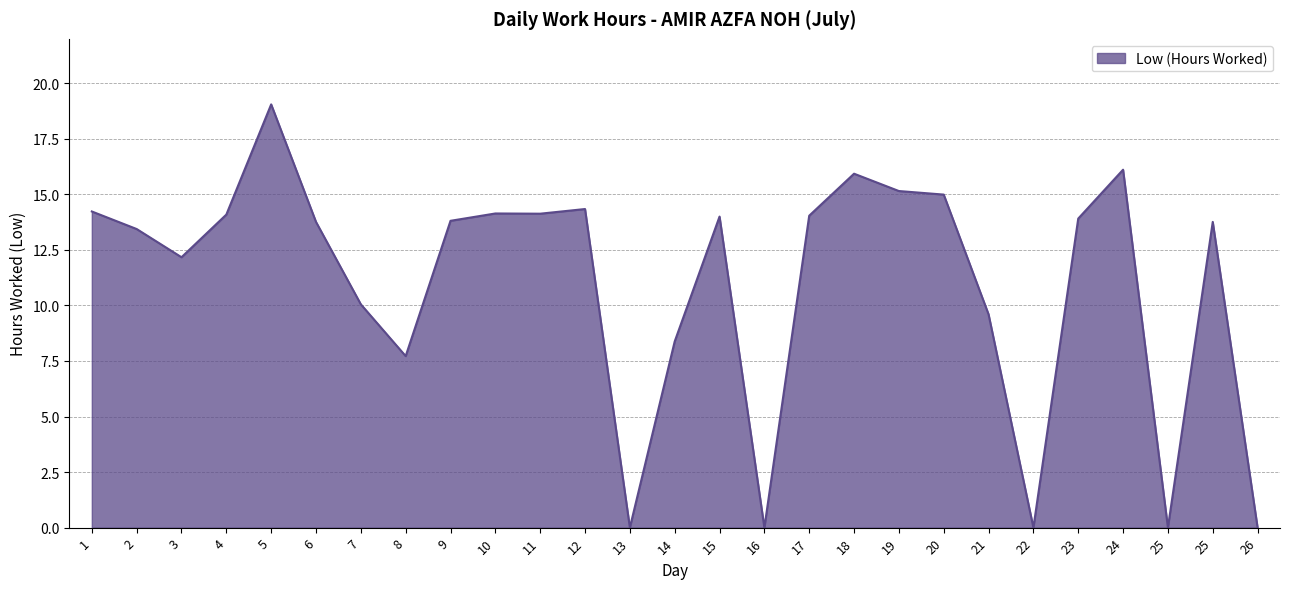

What is the value of the 5th point from the left?

19.1